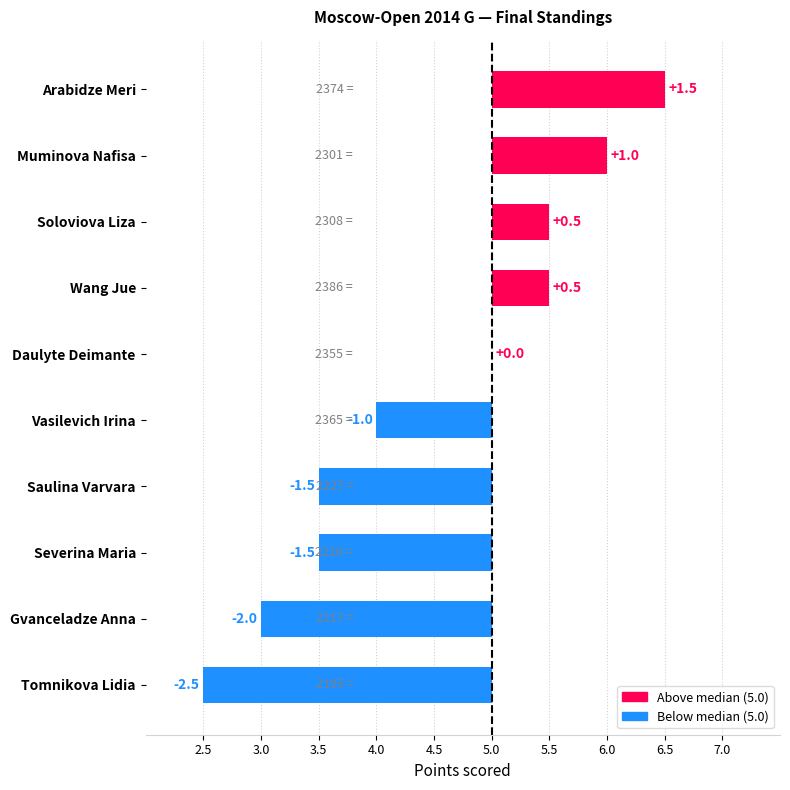

How many values are below 0?

5